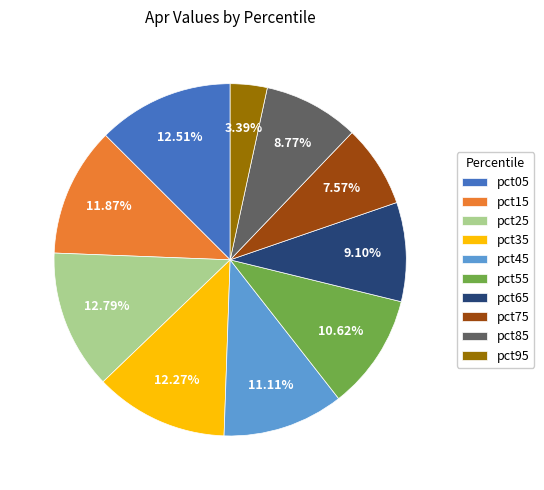

To the nearest percent, what is the difference between the pct75 and pct45 slice percentages?

4%